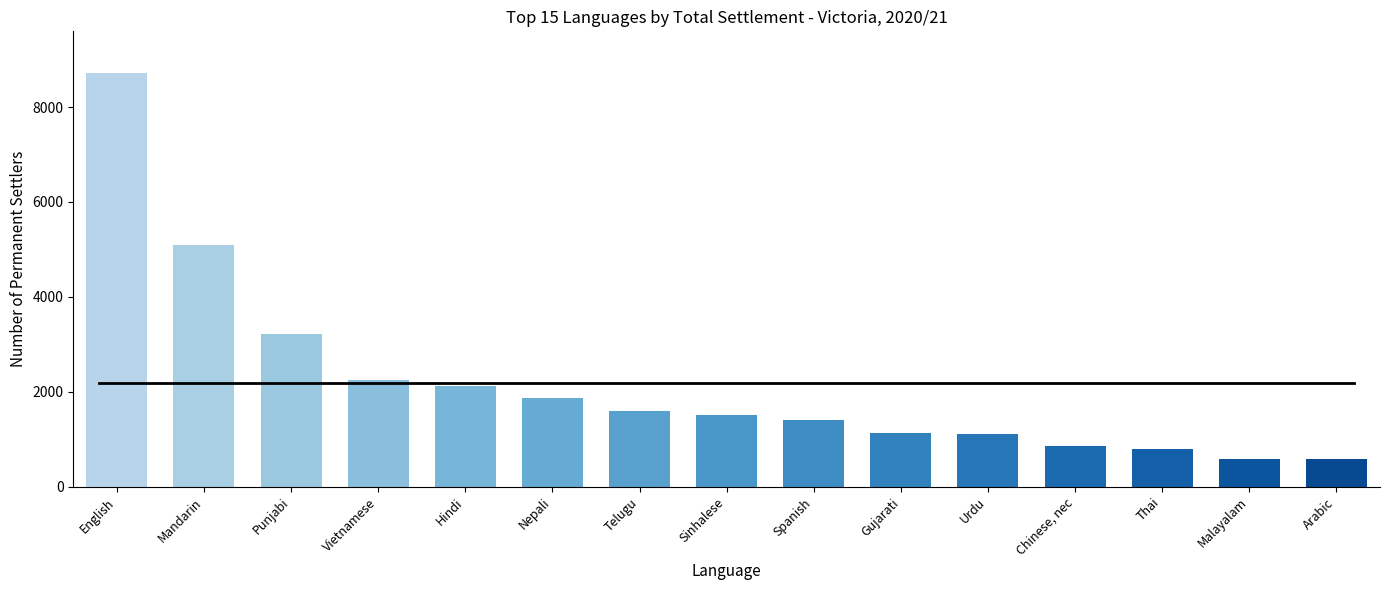

Rank the categories by value from highest to lowest.

English, Mandarin, Punjabi, Vietnamese, Hindi, Nepali, Telugu, Sinhalese, Spanish, Gujarati, Urdu, Chinese, nec, Thai, Malayalam, Arabic